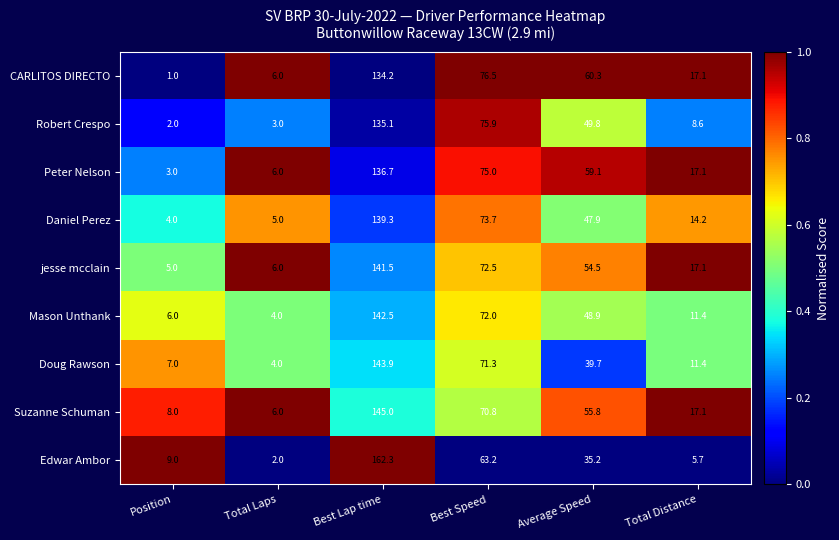

What is the total value across all series at Best Speed?

650.9